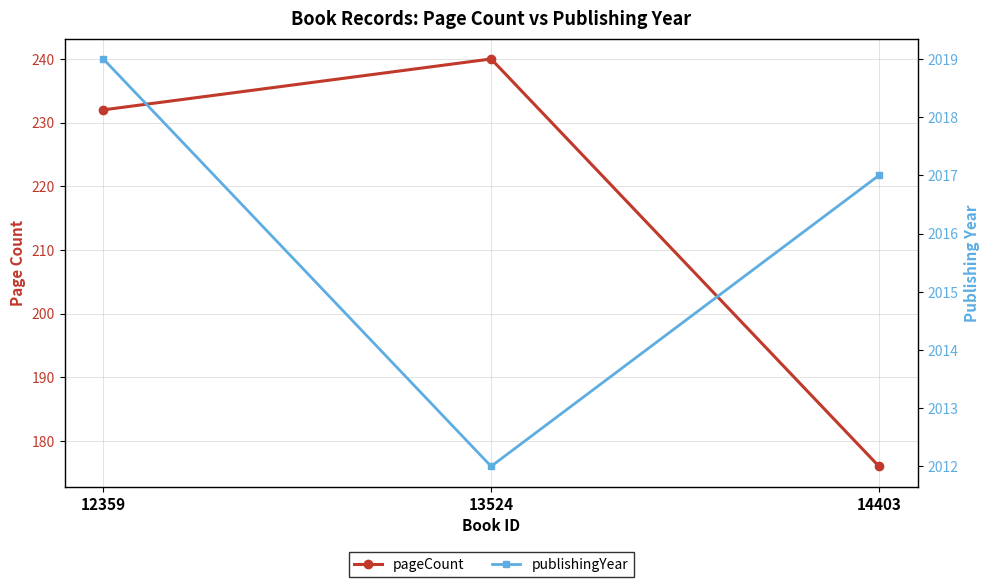

What are all the series names shown in the legend?

pageCount, publishingYear